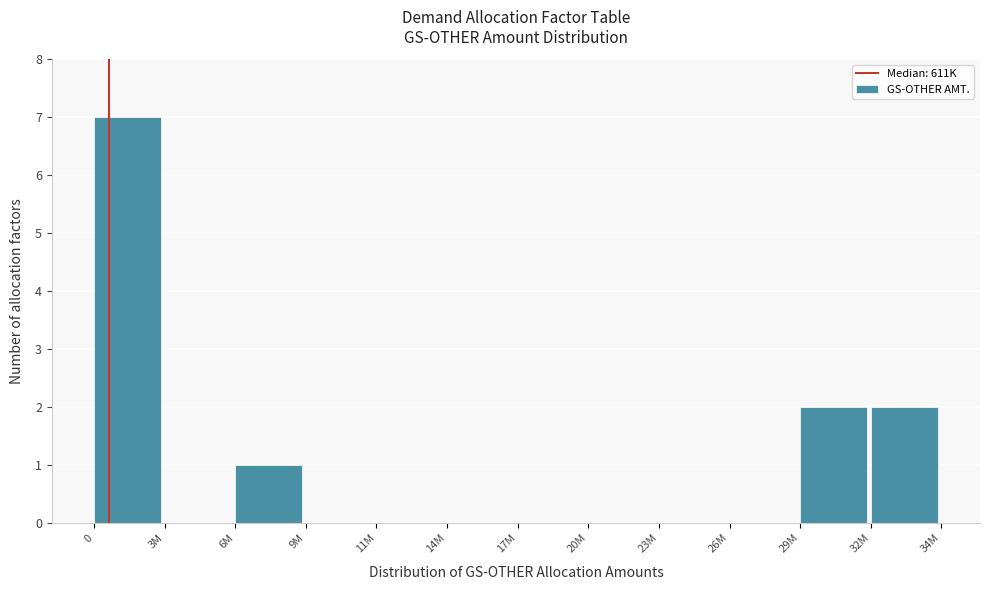

Reading left to right, list all the values displayed in this chart.

0=7	3M=0	6M=1	9M=0	11M=0	14M=0	17M=0	20M=0	23M=0	26M=0	29M=2	32M=2